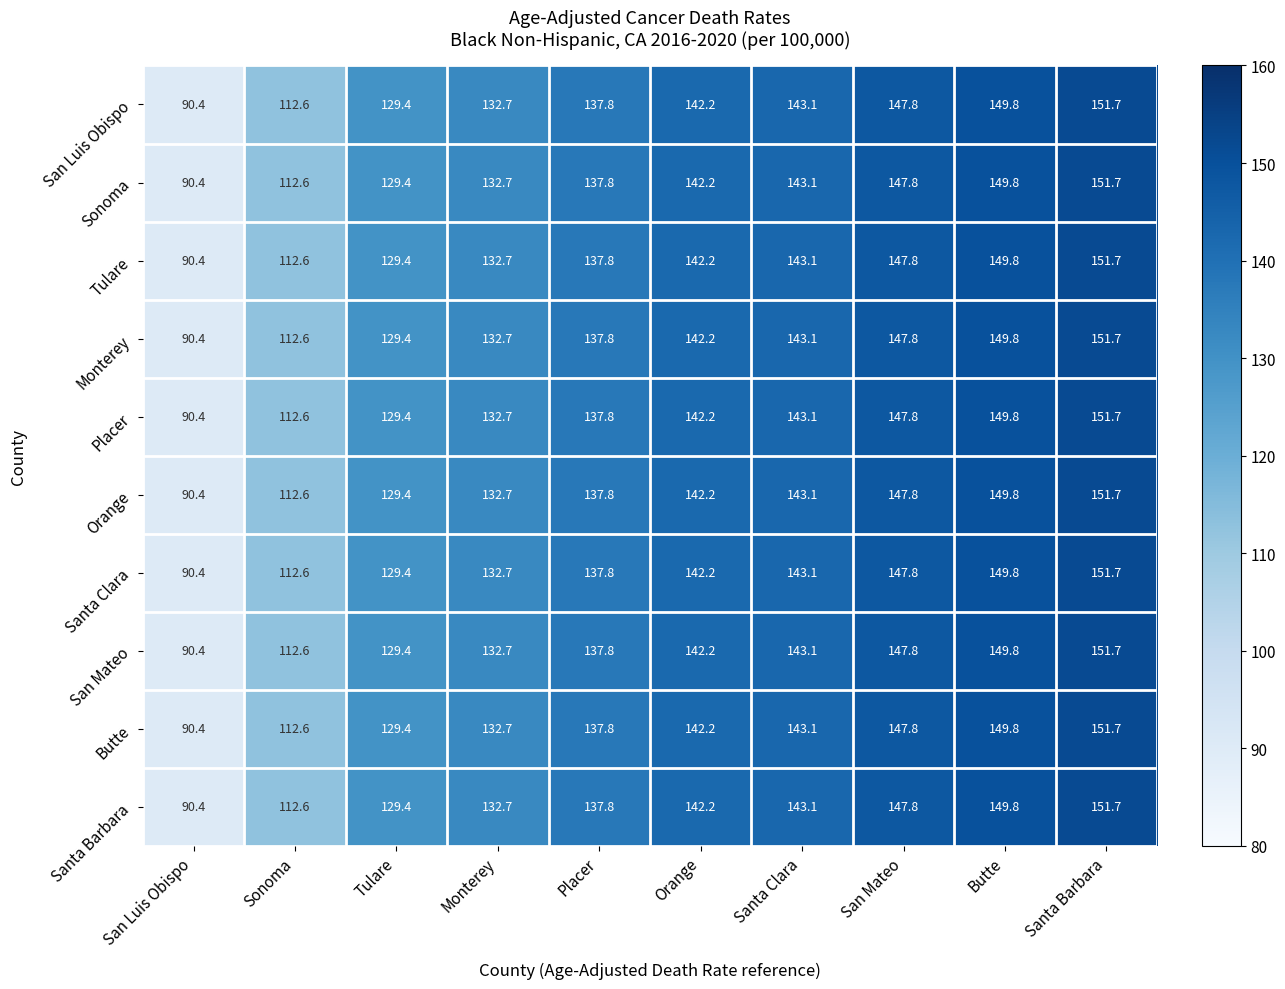

What is the maximum value shown in the chart?

151.7